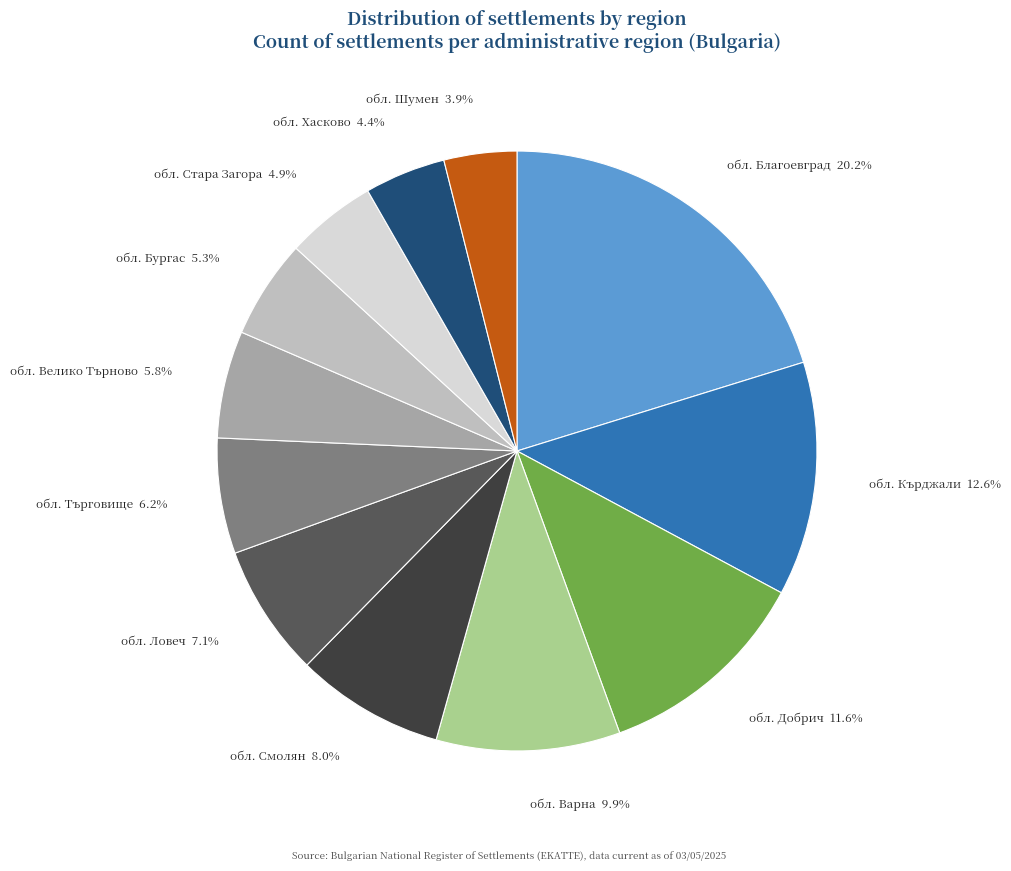

What percentage is the обл. Кърджали slice, to the nearest percent?

13%